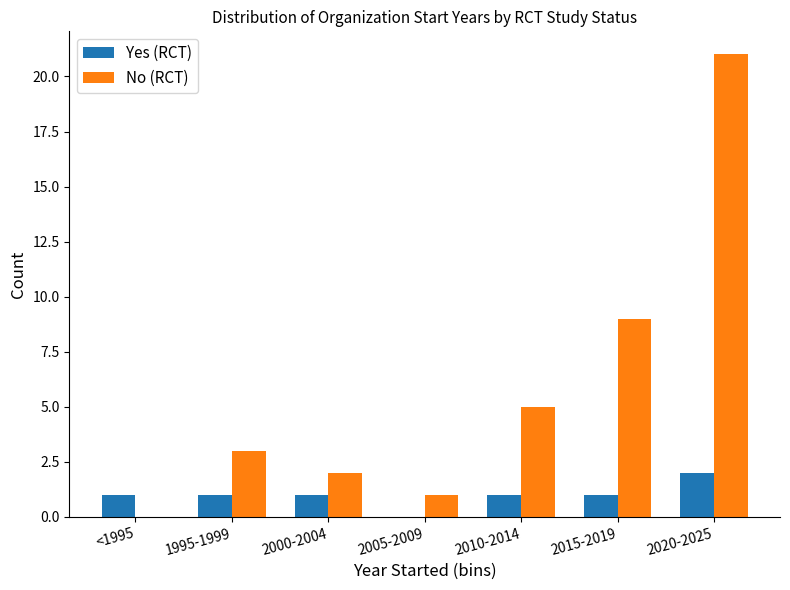

What is the sum of the Yes (RCT) values at 1995-1999 and 2015-2019?

2